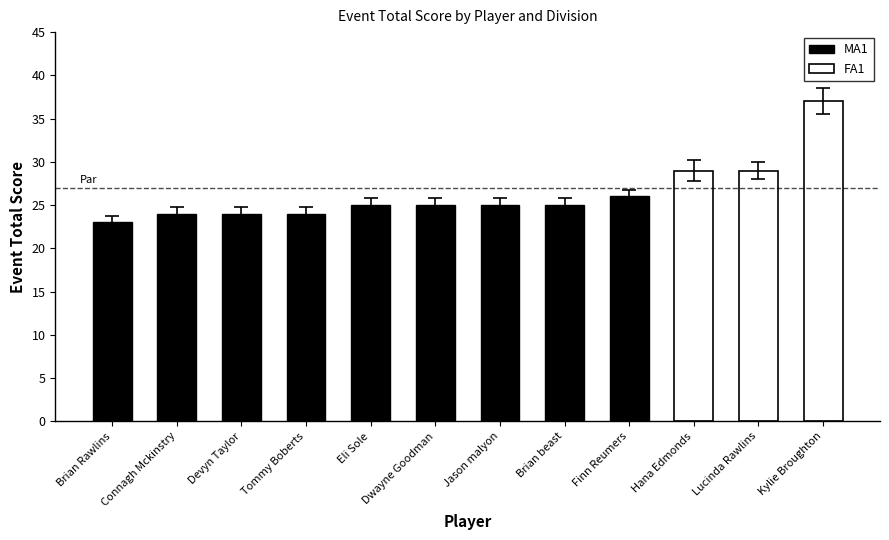

What is the difference between the maximum and minimum values in the FA1 series?

8